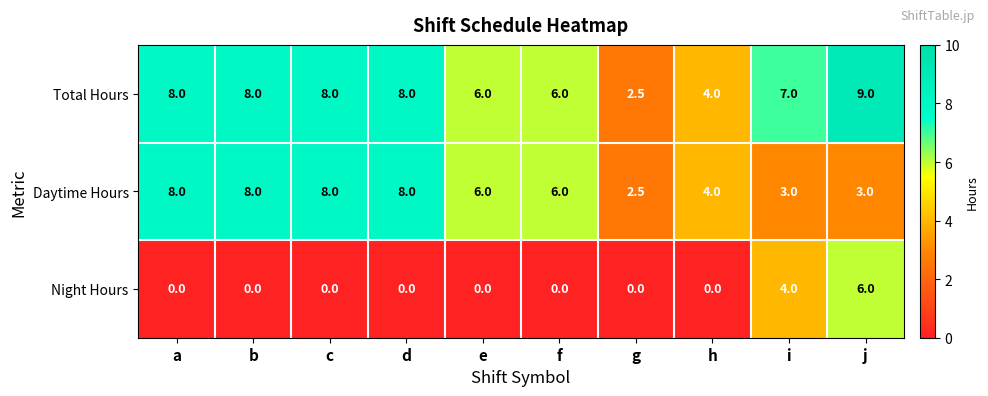

Where does the Daytime Hours series first go above 6?

a